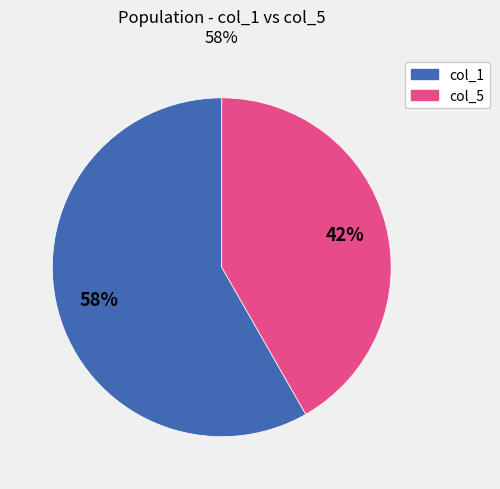

To the nearest percent, what is the average slice percentage?

50%